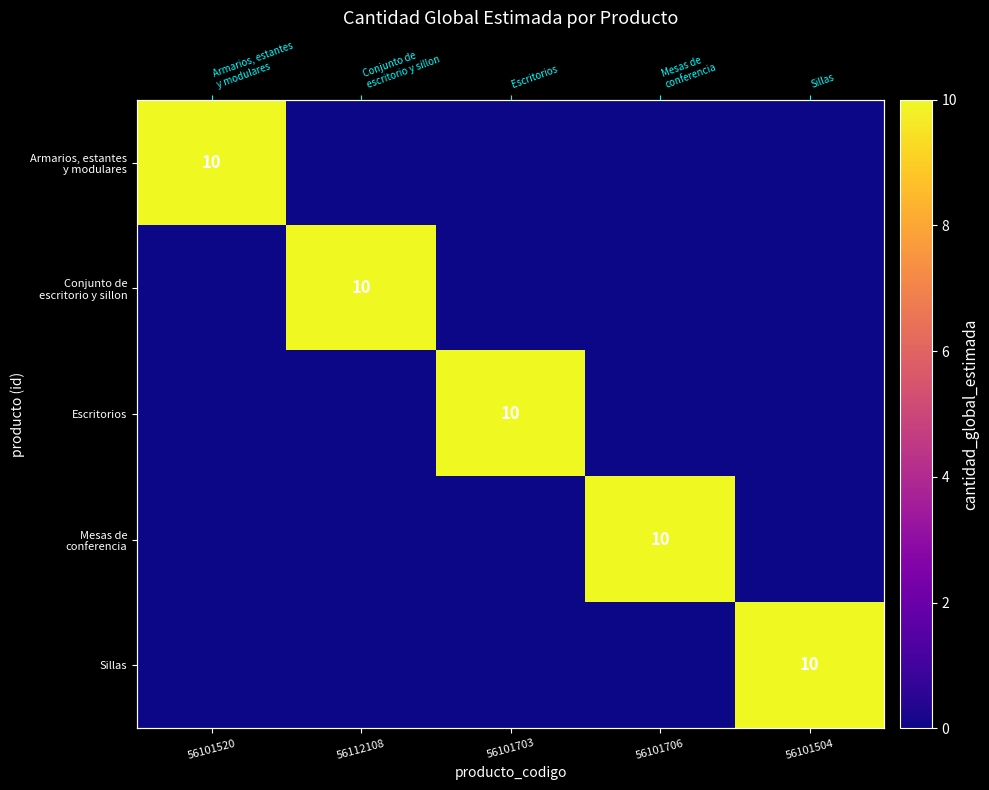

At how many categories does at least one series exceed 1?

5